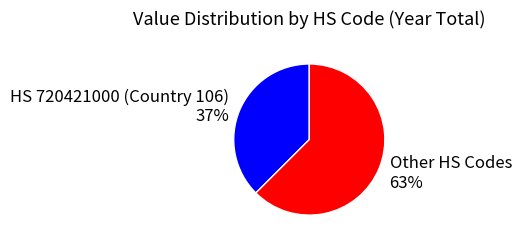

How many slices are in this pie chart?

2